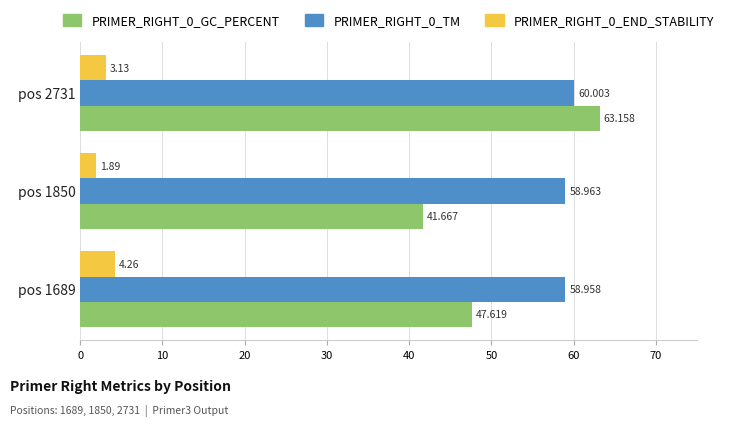

Is the value of PRIMER_RIGHT_0_TM at pos 1850 greater than the value of PRIMER_RIGHT_0_GC_PERCENT at pos 1689?

Yes